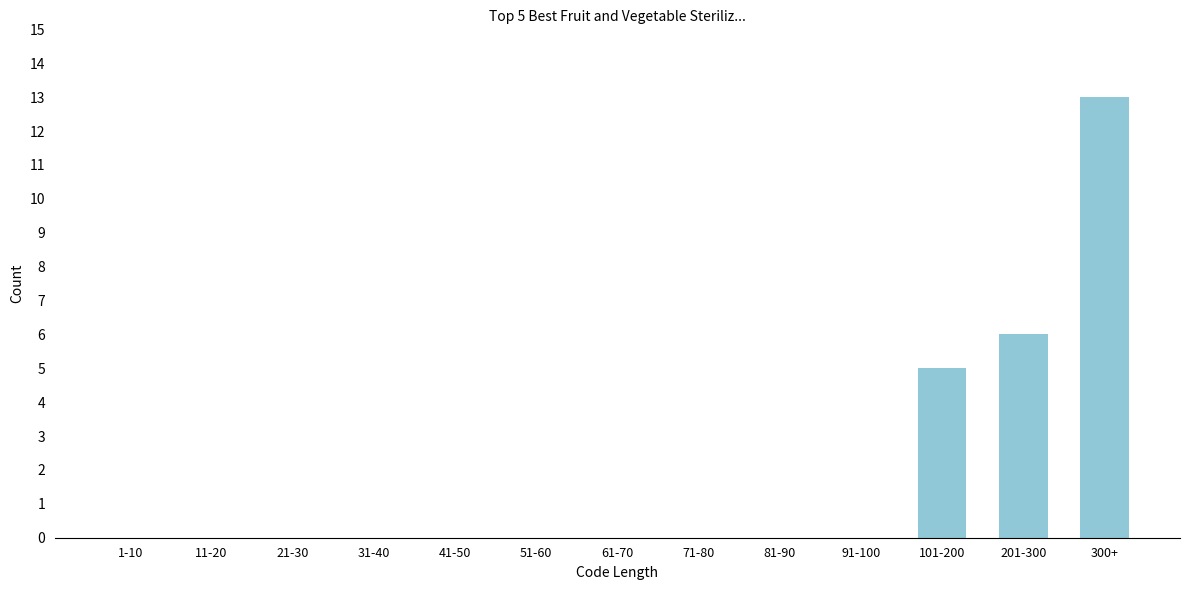

Reading right to left, transcribe all the data shown in this chart.

300+=13	201-300=6	101-200=5	91-100=0	81-90=0	71-80=0	61-70=0	51-60=0	41-50=0	31-40=0	21-30=0	11-20=0	1-10=0